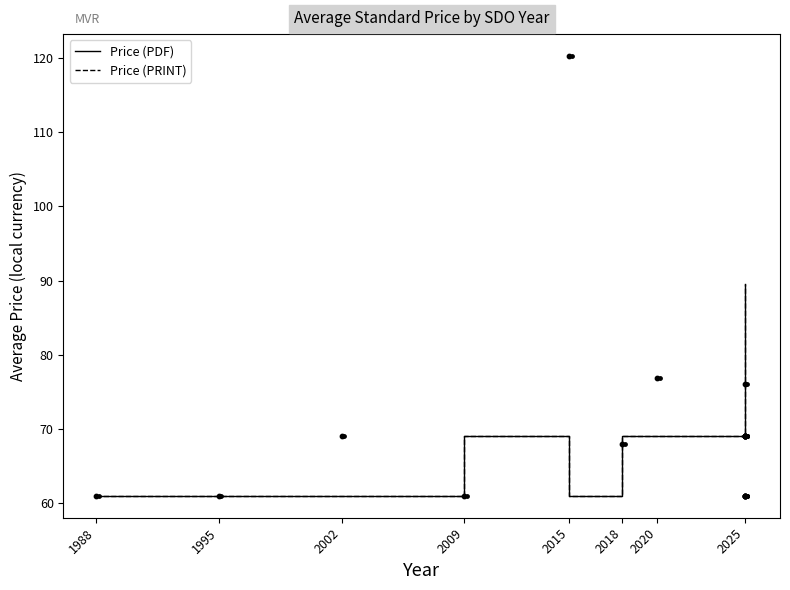

Which series reaches the maximum Y coordinate?

Price (PDF)